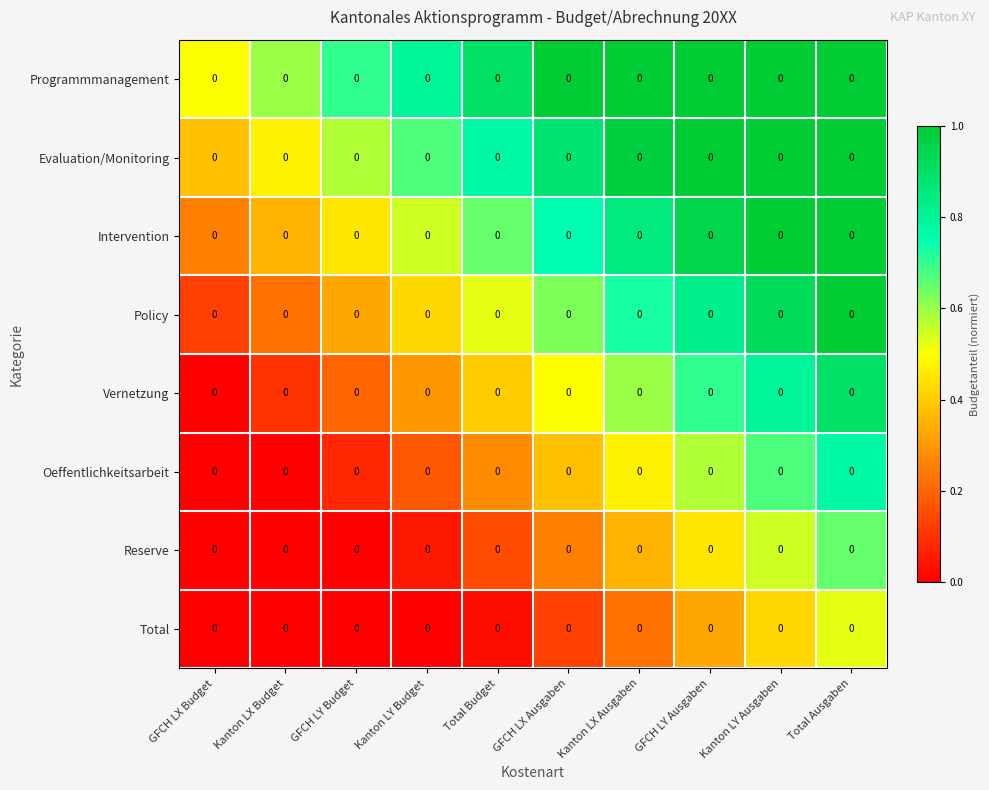

Which category has the highest value across all series?

GFCH LX Ausgaben